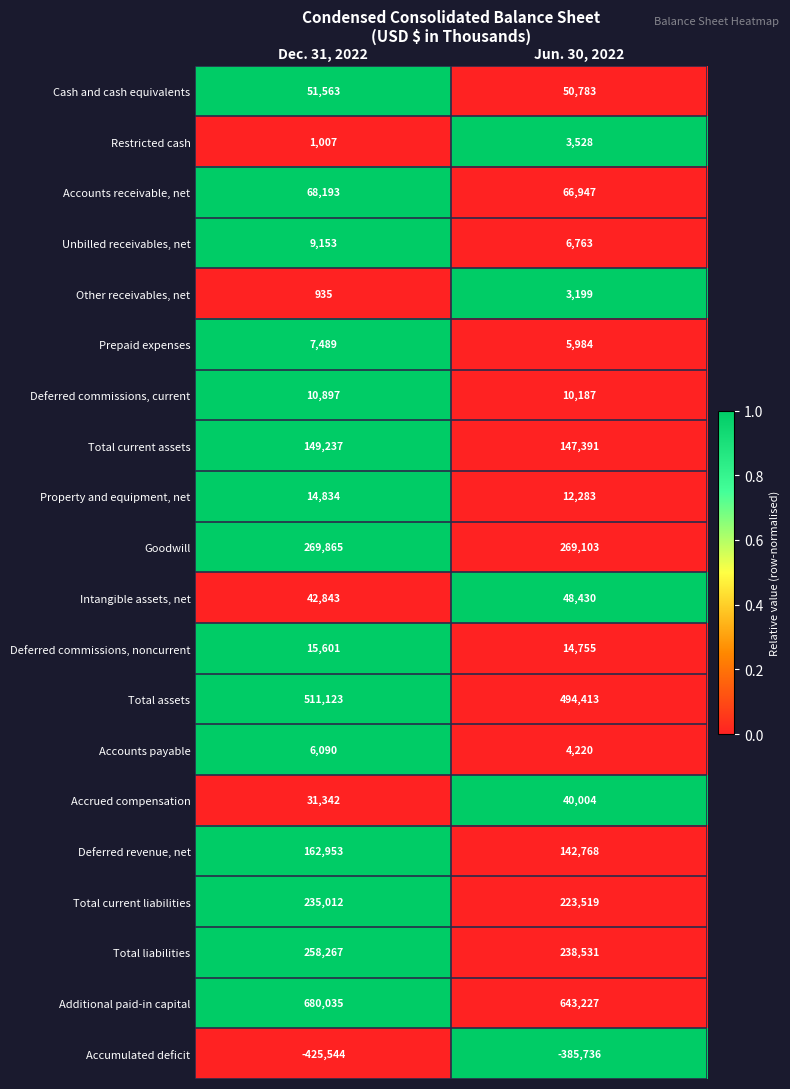

Which series has the widest spread of values?

Accumulated deficit